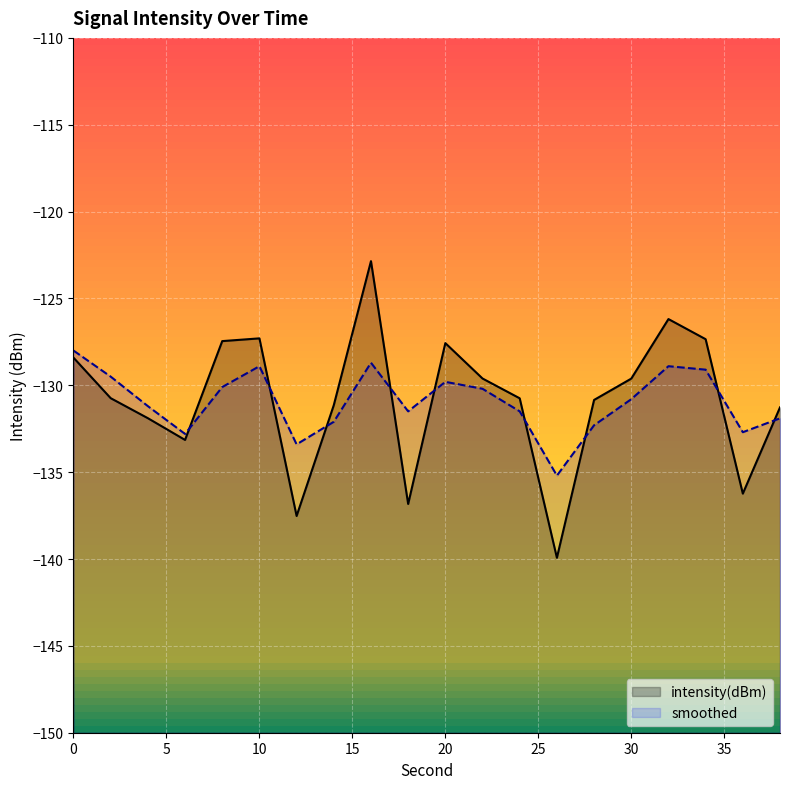

At how many categories does at least one series exceed -131?

12